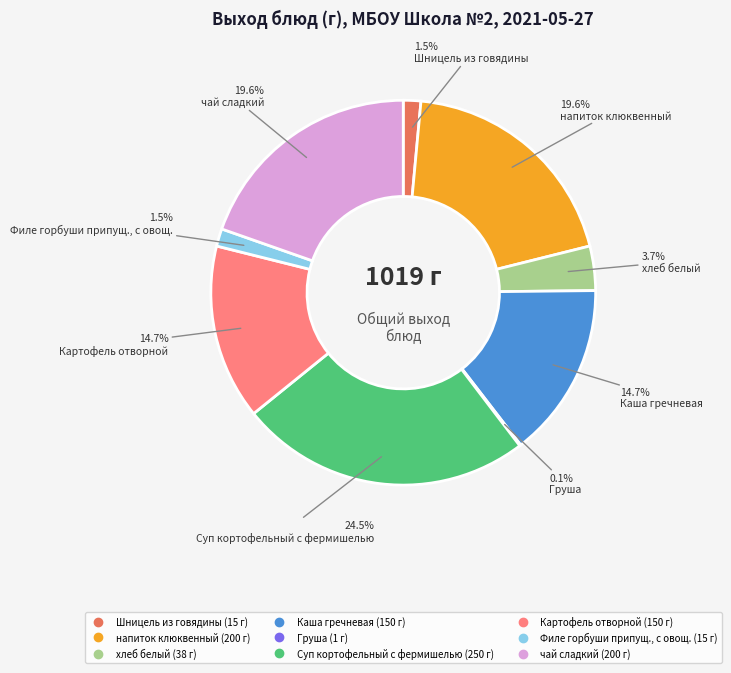

To the nearest percent, what percentage of the pie is Картофель отворной?

15%